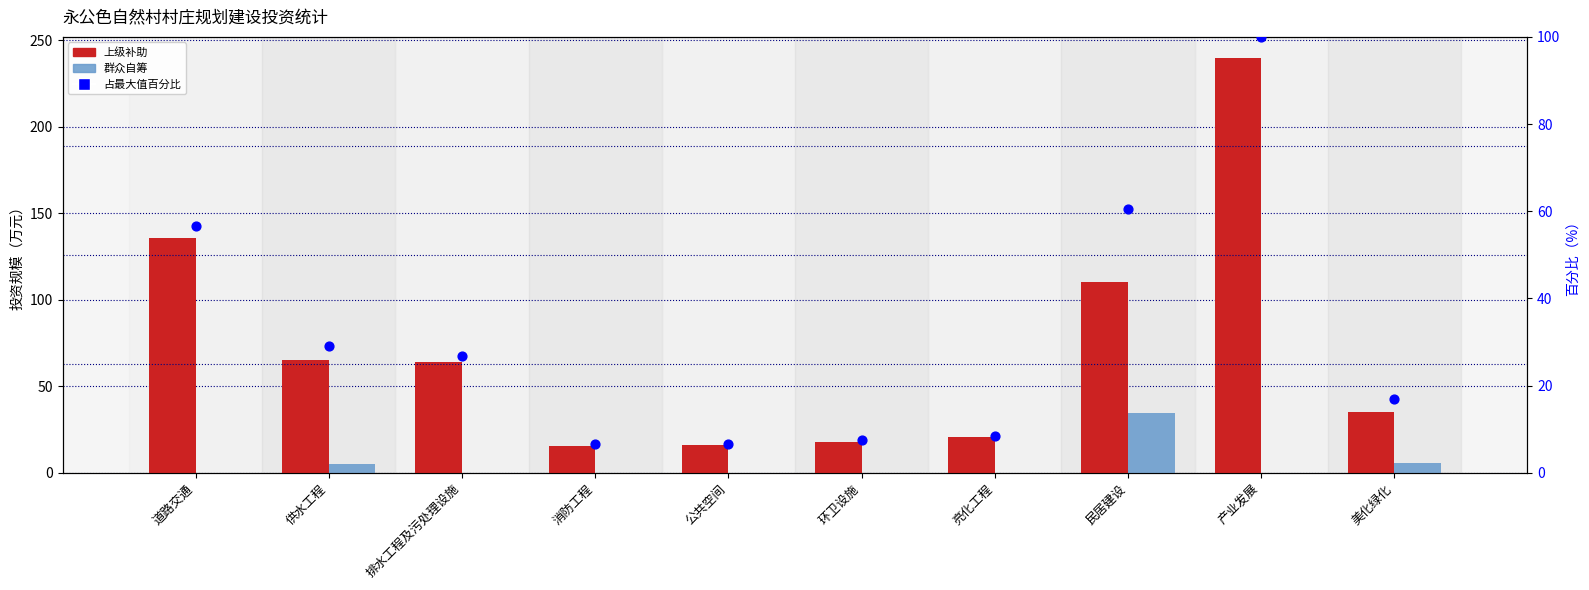

Which series contains the highest Y value?

上级补助